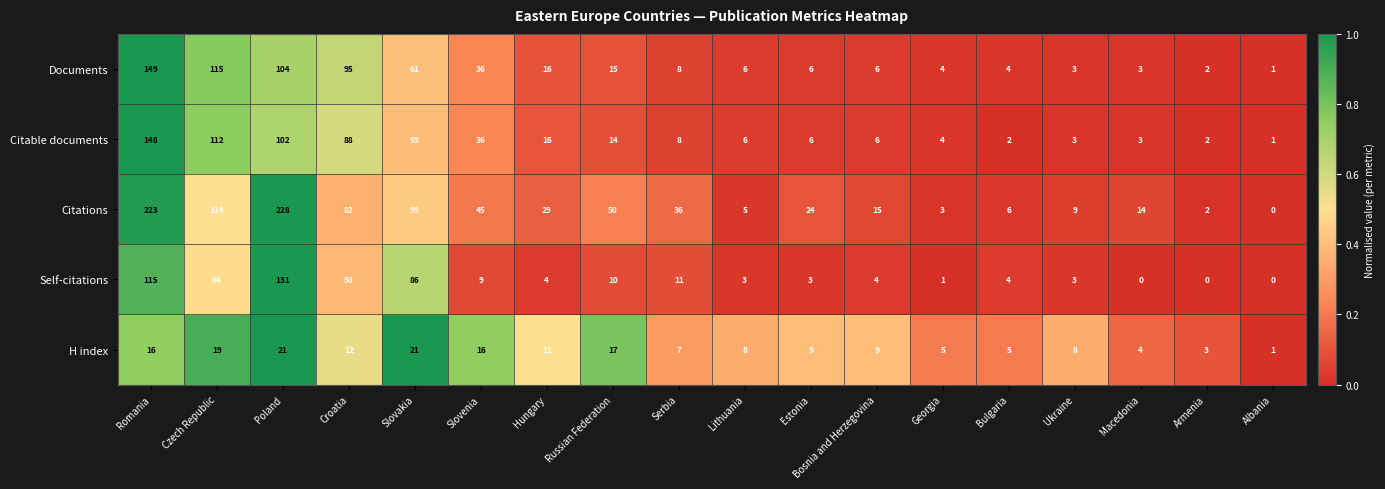

How many distinct data groups are displayed?

5